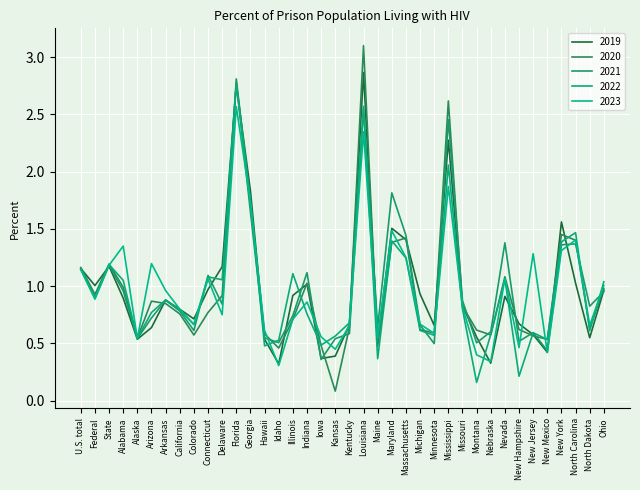

True or false: 2021 and 2022 cross at least once.

True